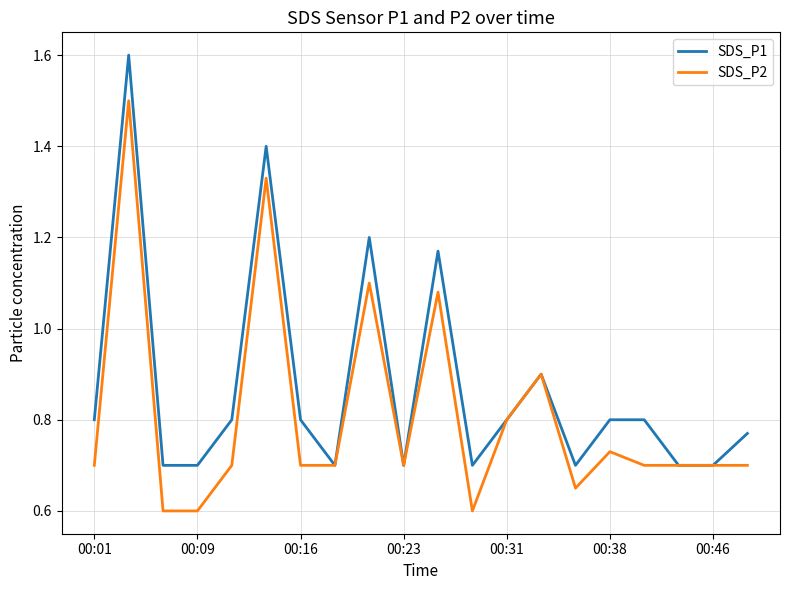

What is the greatest value displayed?

1.6